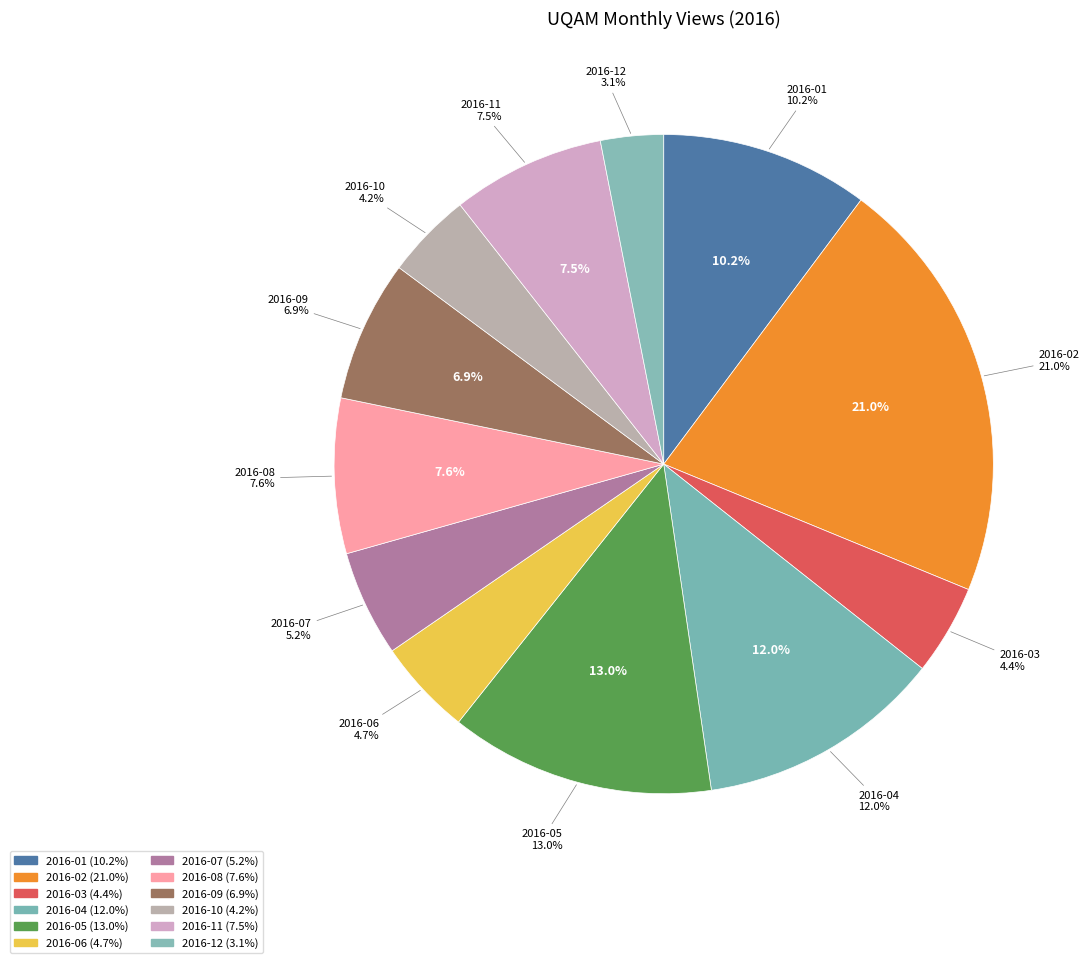

To the nearest percent, what is the average slice percentage?

8%